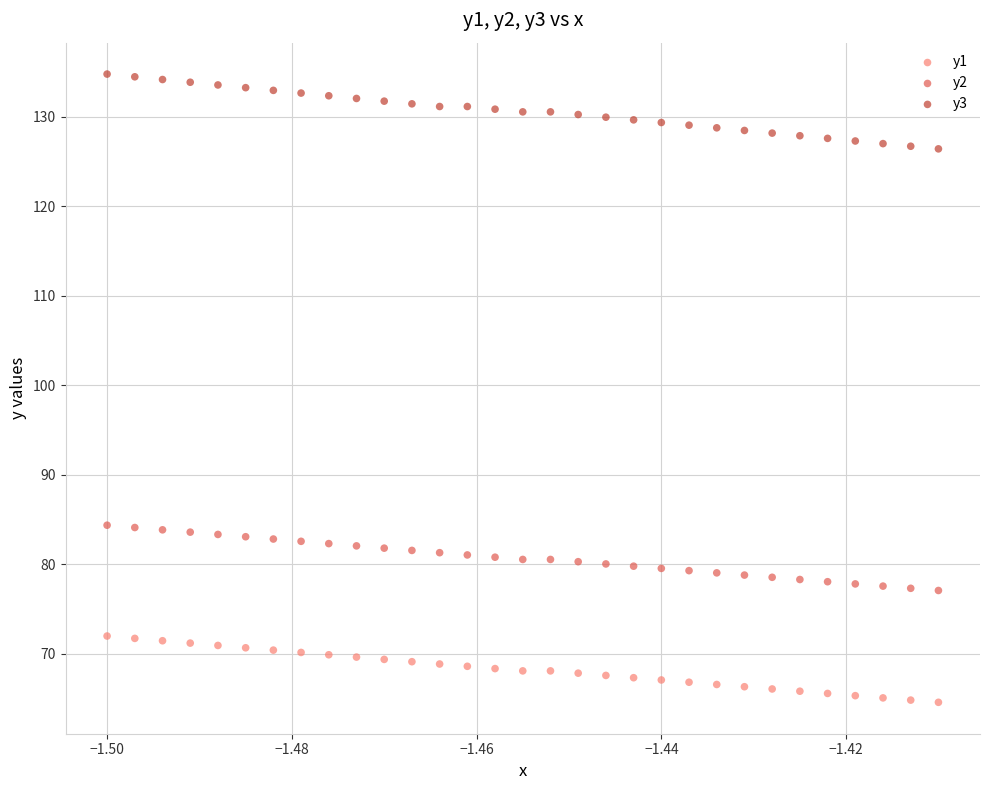

Which series contains the lowest Y value?

y1